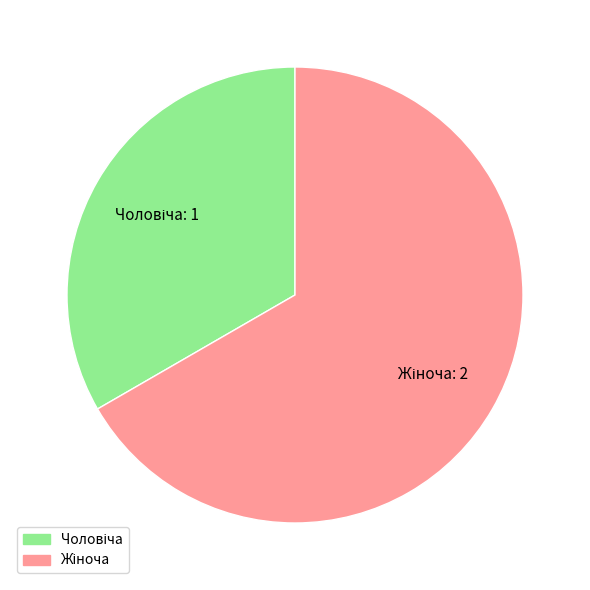

Which slice is the smallest?

Чоловіча